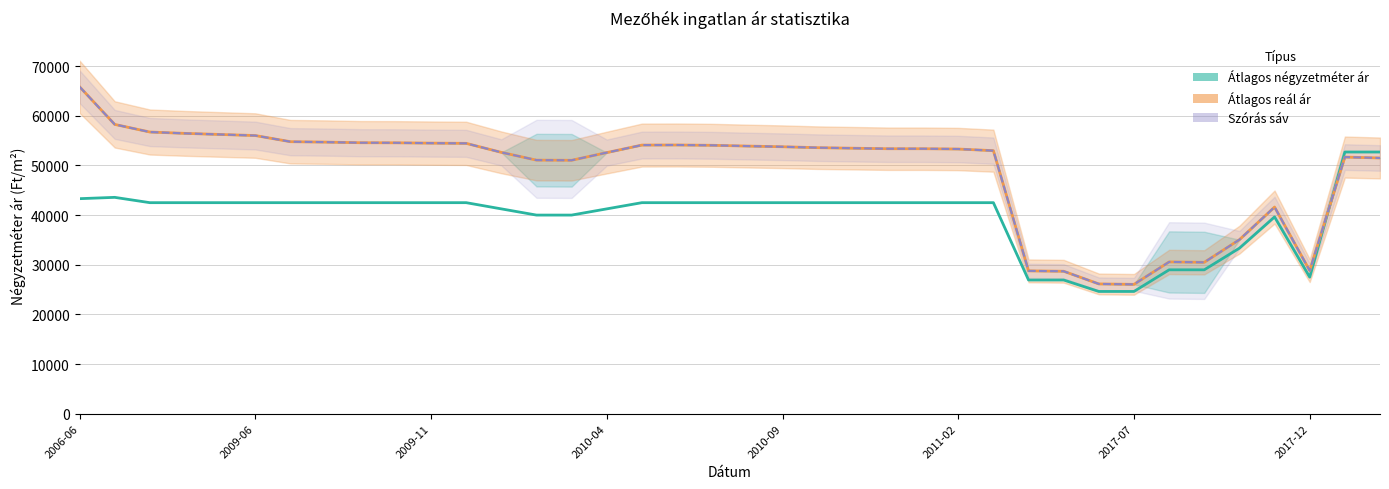

After their last crossing, which series has the higher values: Átlagos reál ár or Átlagos négyzetméter ár?

Átlagos négyzetméter ár